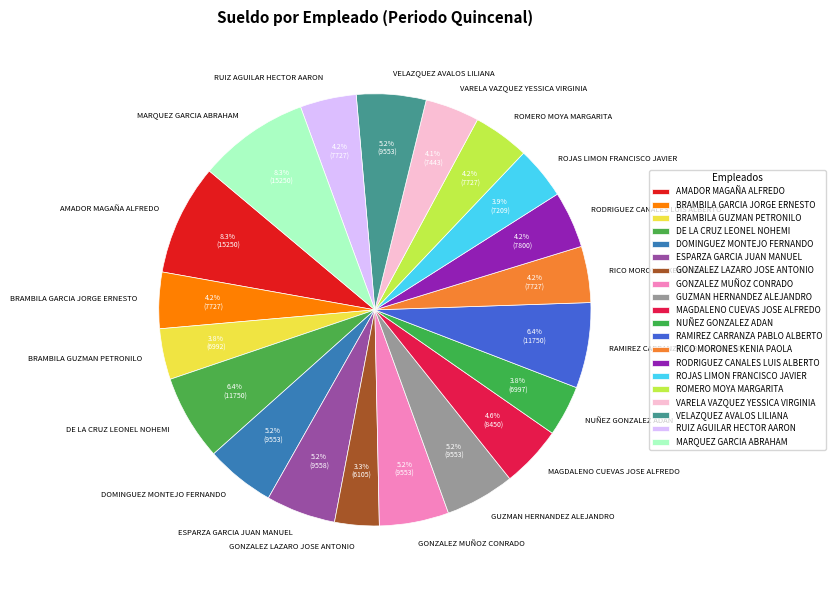

Does MAGDALENO CUEVAS JOSE ALFREDO represent more than half of the total?

No